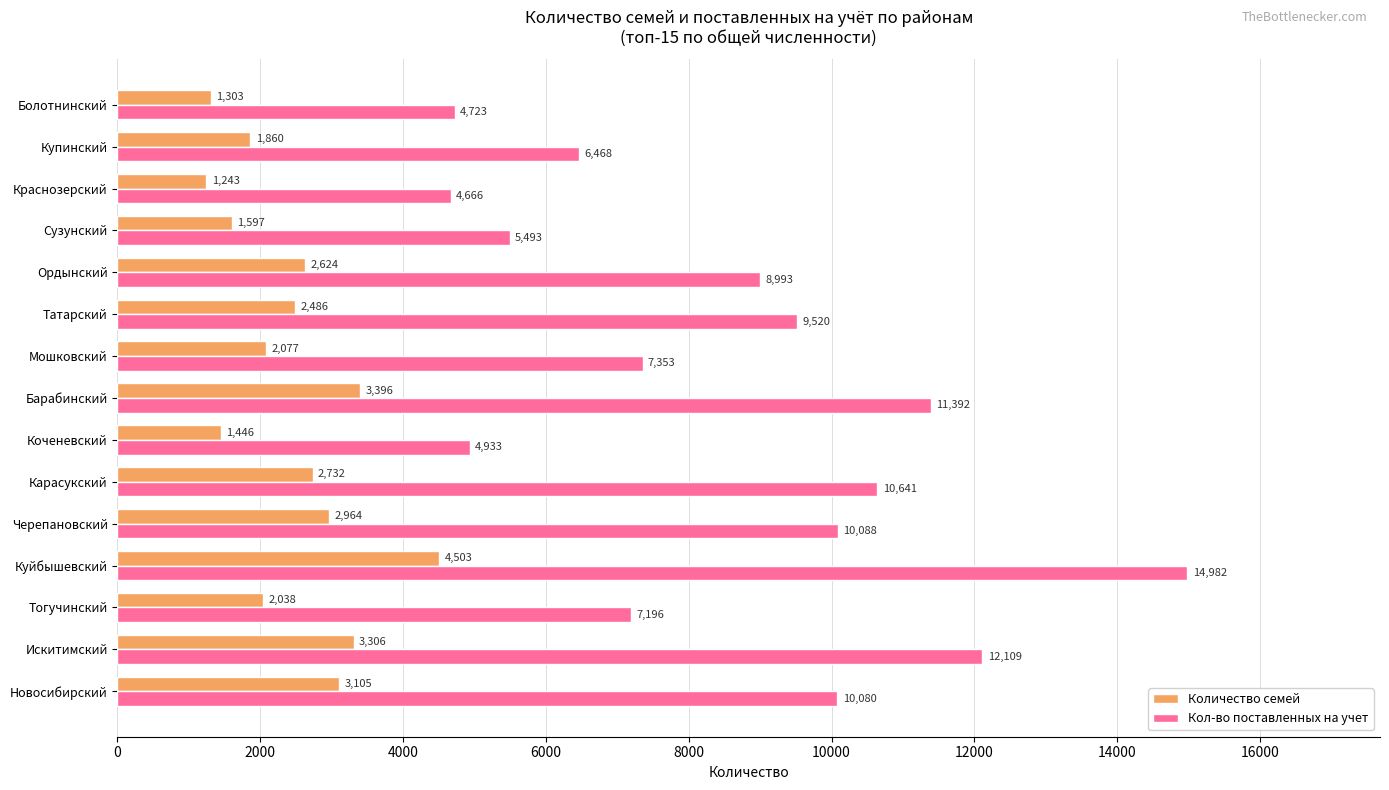

True or false: Кол-во поставленных на учет has a value of 4933 at Коченевский.

True